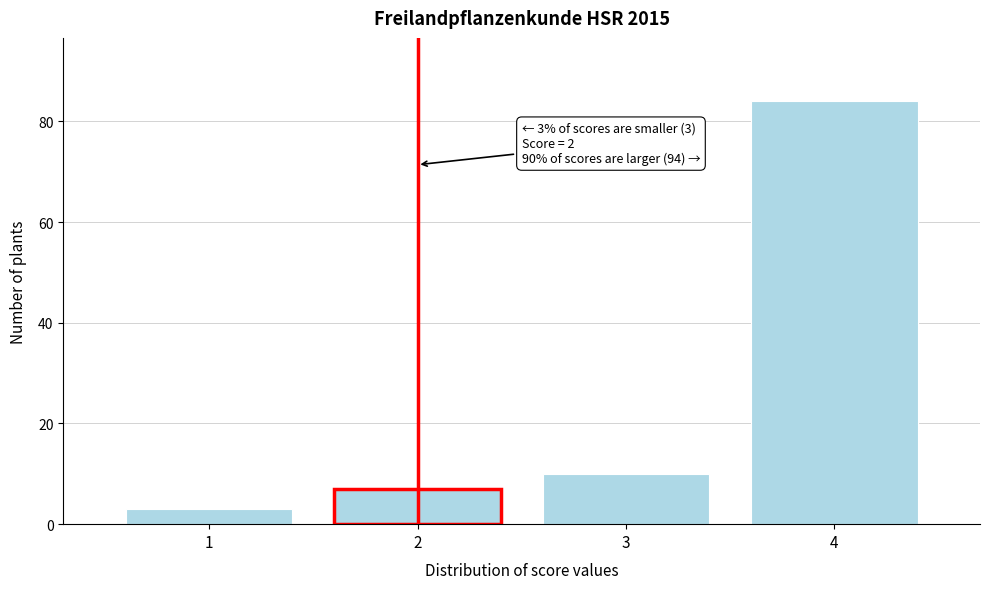

Reading left to right, list all the values displayed in this chart.

1=3	2=7	3=10	4=84